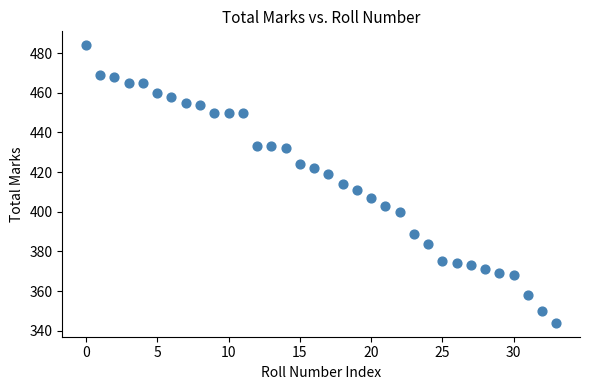

What is the range of Y values (max minus min)?

140